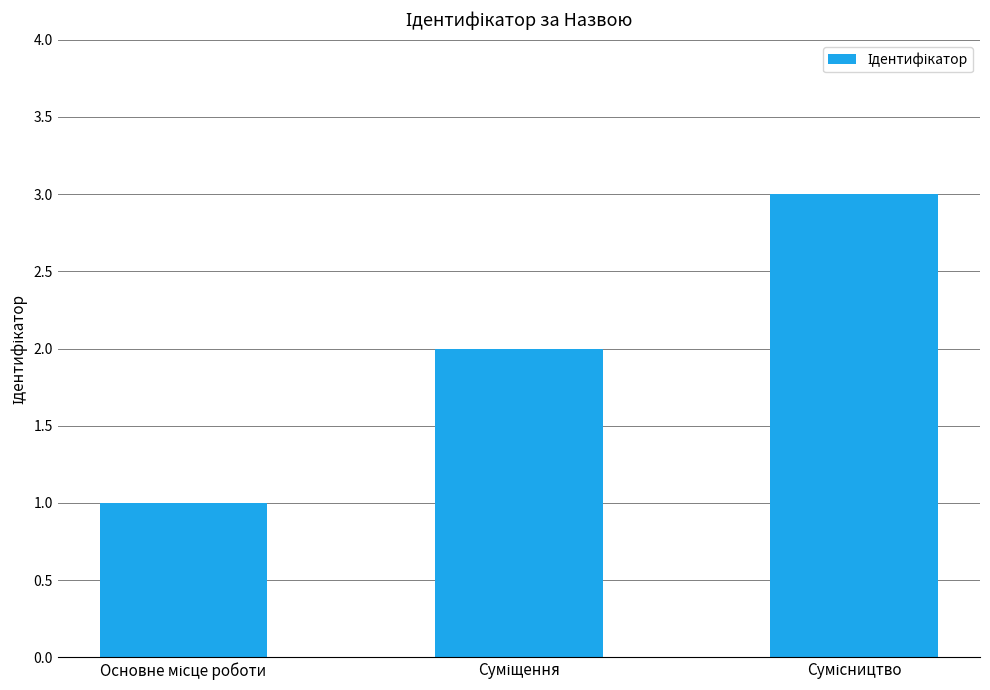

What is the value of the 2nd bar from the left?

2